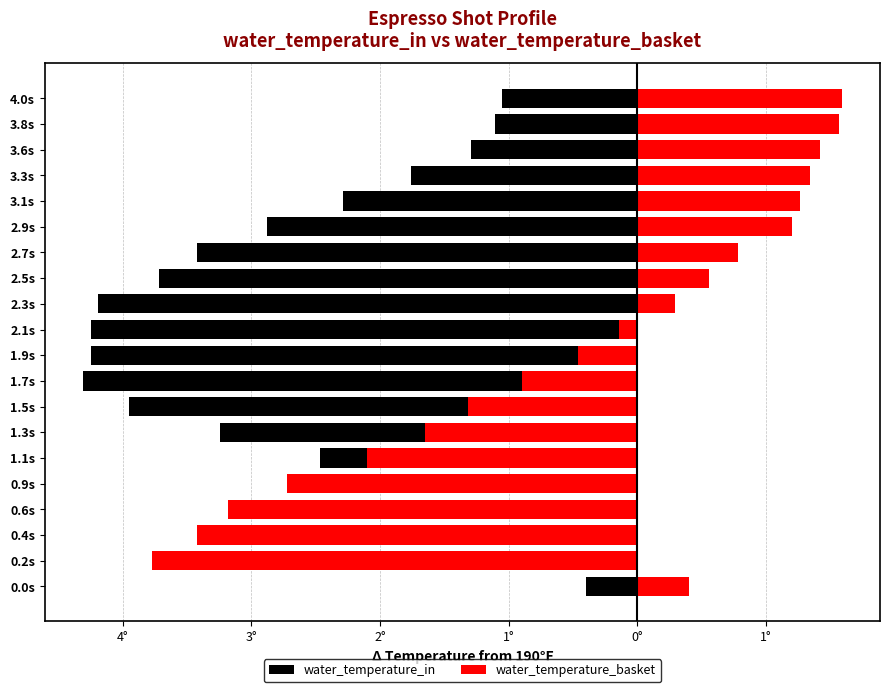

Which series has the widest spread of values?

water_temperature_basket